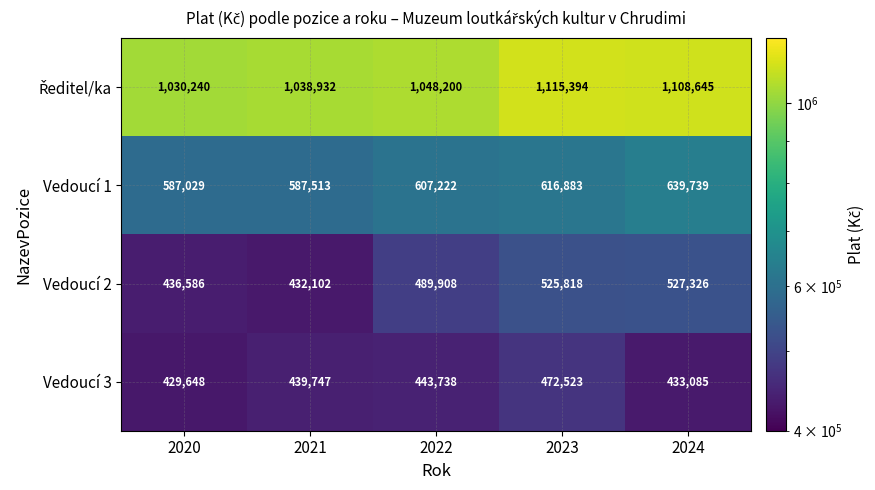

What is the smallest value displayed?

429648